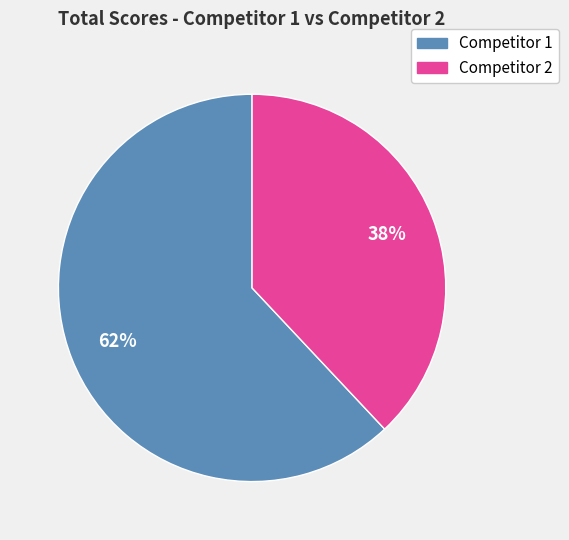

Is there a majority slice in this chart?

Yes